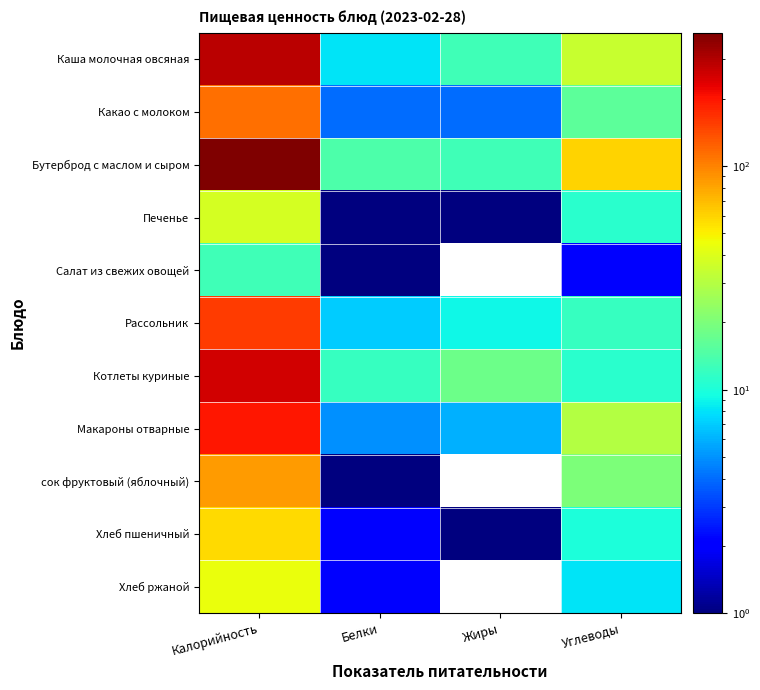

Which has a higher value, Жиры or Калорийность?

Калорийность